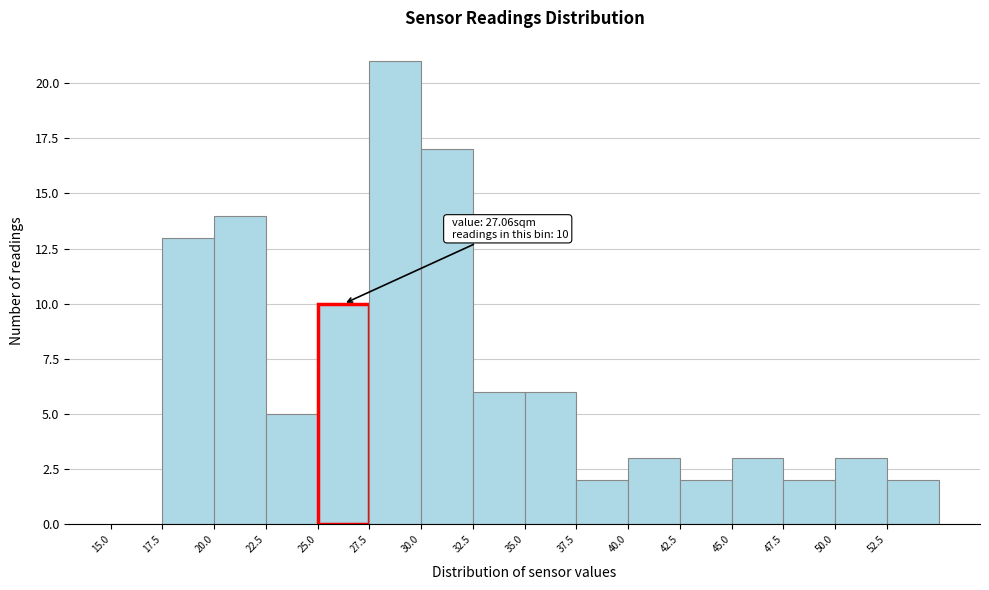

Over which range of the x-axis is the bar tallest?

27.5 to 30.0